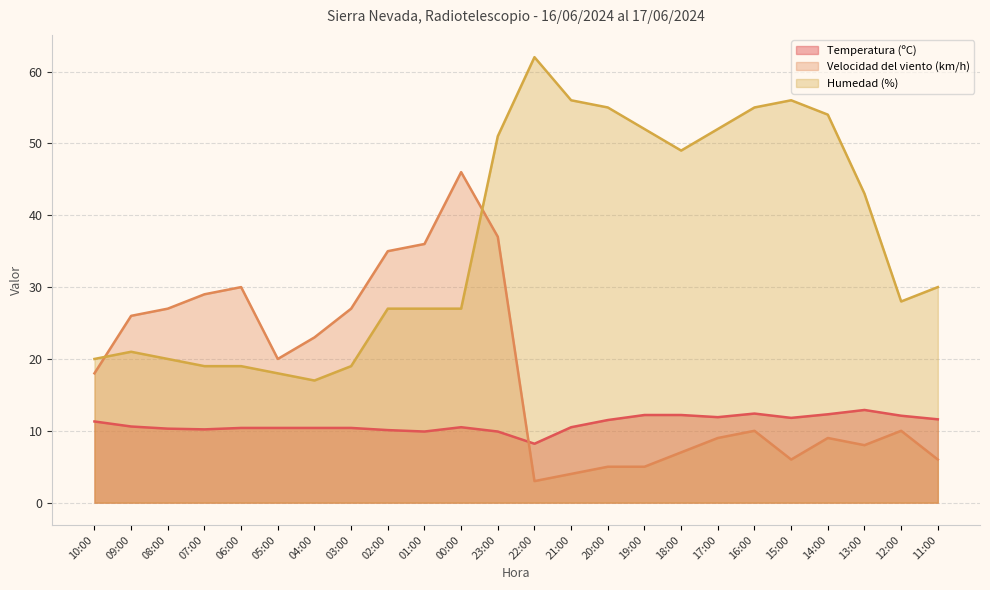

Reading left to right, extract all data points from this chart.

Temperatura (ºC): 11.3	10.6	10.3	10.2	10.4	10.4	10.4	10.4	10.1	9.9	10.5	9.9	8.2	10.5	11.5	12.2	12.2	11.9	12.4	11.8	12.3	12.9	12.1	11.6
Velocidad del viento (km/h): 18.0	26.0	27.0	29.0	30.0	20.0	23.0	27.0	35.0	36.0	46.0	37.0	3.0	4.0	5.0	5.0	7.0	9.0	10.0	6.0	9.0	8.0	10.0	6.0
Humedad (%): 20.0	21.0	20.0	19.0	19.0	18.0	17.0	19.0	27.0	27.0	27.0	51.0	62.0	56.0	55.0	52.0	49.0	52.0	55.0	56.0	54.0	43.0	28.0	30.0